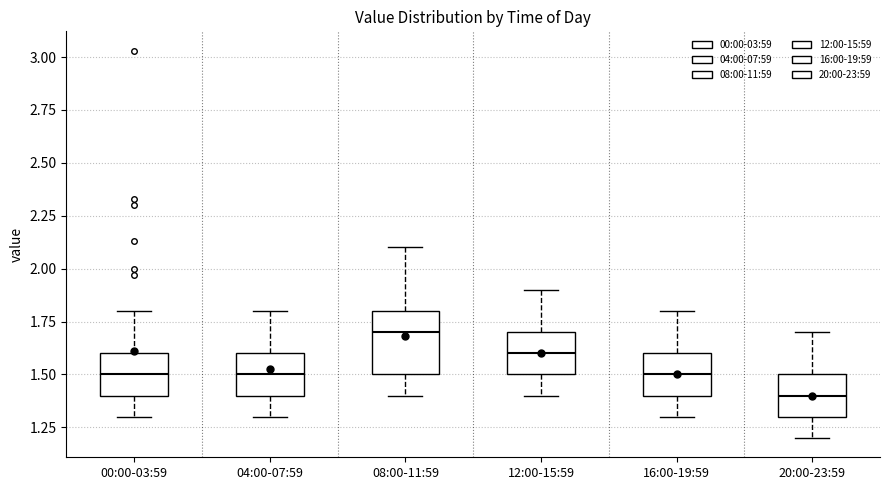

Reading left to right, read every box against the y-axis: the position of its median line, the range the box covers, and the ends of its whiskers. The values are not printed on the chart, so give them approximately, as read against the axis.

00:00-03:59: median 1.5, box 1.4 to 1.6, whiskers 1.3 to 1.8
04:00-07:59: median 1.5, box 1.4 to 1.6, whiskers 1.3 to 1.8
08:00-11:59: median 1.7, box 1.5 to 1.8, whiskers 1.4 to 2.1
12:00-15:59: median 1.6, box 1.5 to 1.7, whiskers 1.4 to 1.9
16:00-19:59: median 1.5, box 1.4 to 1.6, whiskers 1.3 to 1.8
20:00-23:59: median 1.4, box 1.3 to 1.5, whiskers 1.2 to 1.7